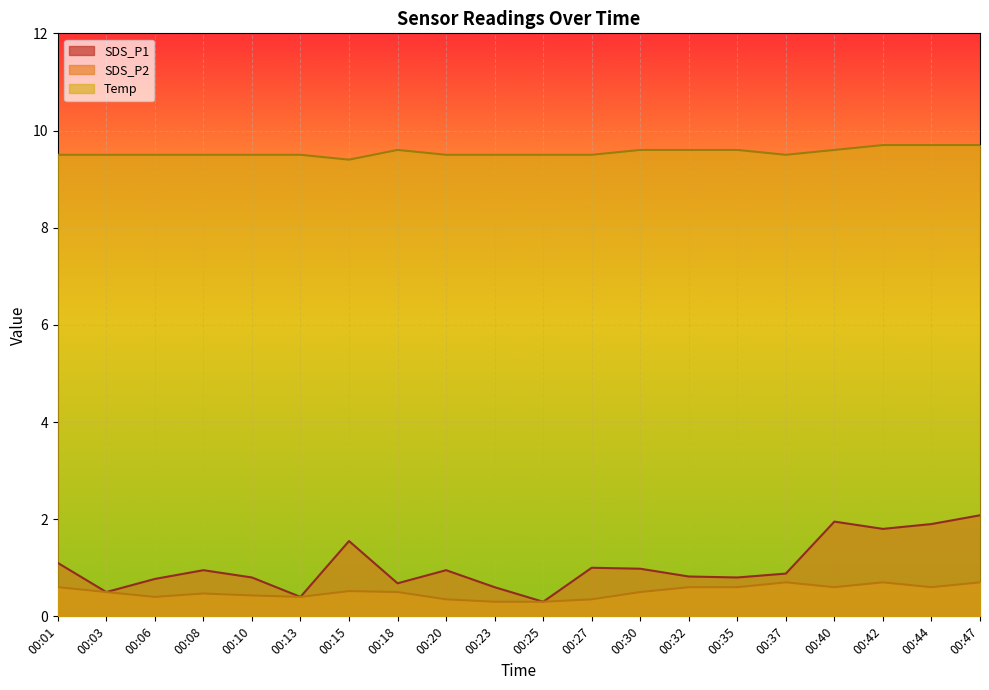

What is the difference between the highest and lowest values at 00:20?

9.2